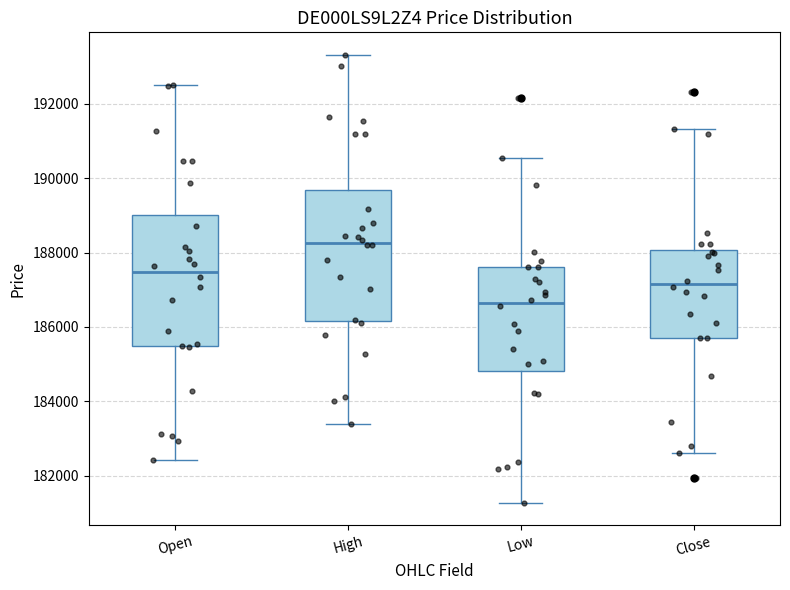

Reading left to right, read every box against the y-axis: the position of its median line, the range the box covers, and the ends of its whiskers. The values are not printed on the chart, so give them approximately, as read against the axis.

Open: median 187400, box 185400 to 189000, whiskers 182400 to 192600
High: median 188200, box 186200 to 189600, whiskers 183400 to 193400
Low: median 186600, box 184800 to 187600, whiskers 181200 to 190600
Close: median 187200, box 185800 to 188000, whiskers 182600 to 191400